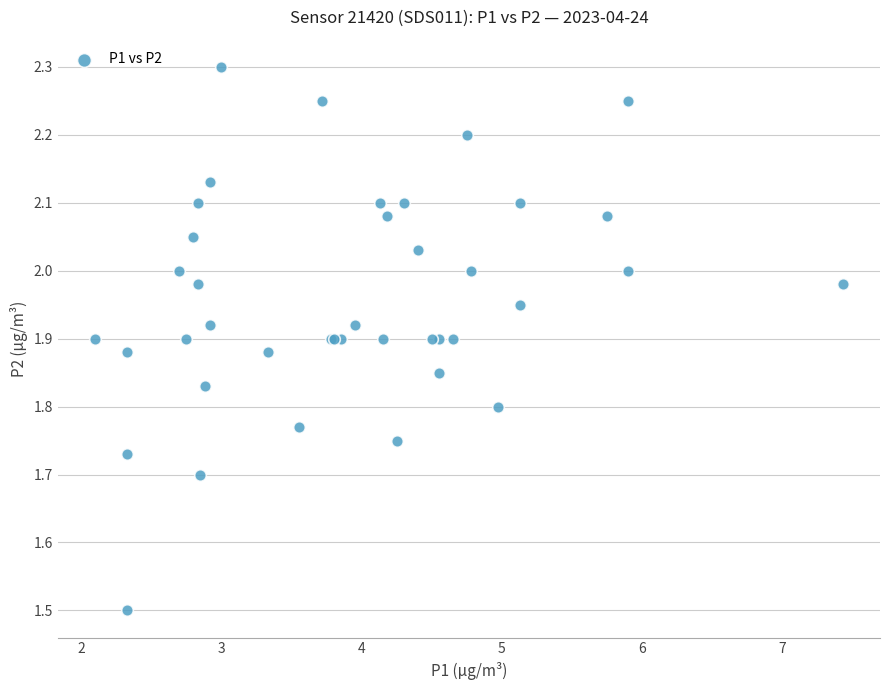

What Y value in the scatter plot is closest to 1?

1.5